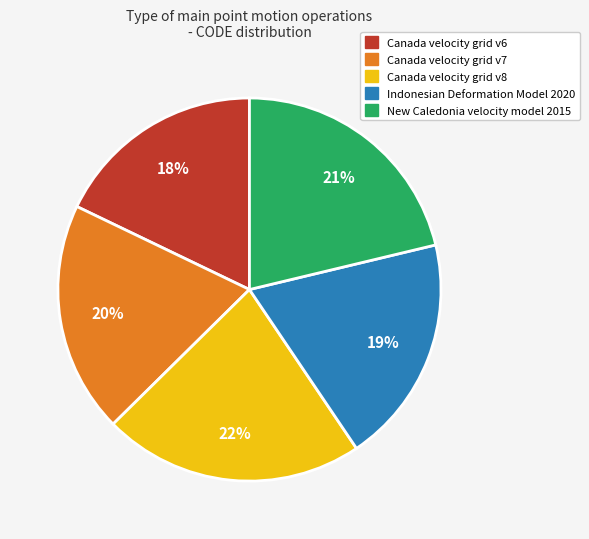

Is it true that Canada velocity grid v7 is 31% of the pie?

False